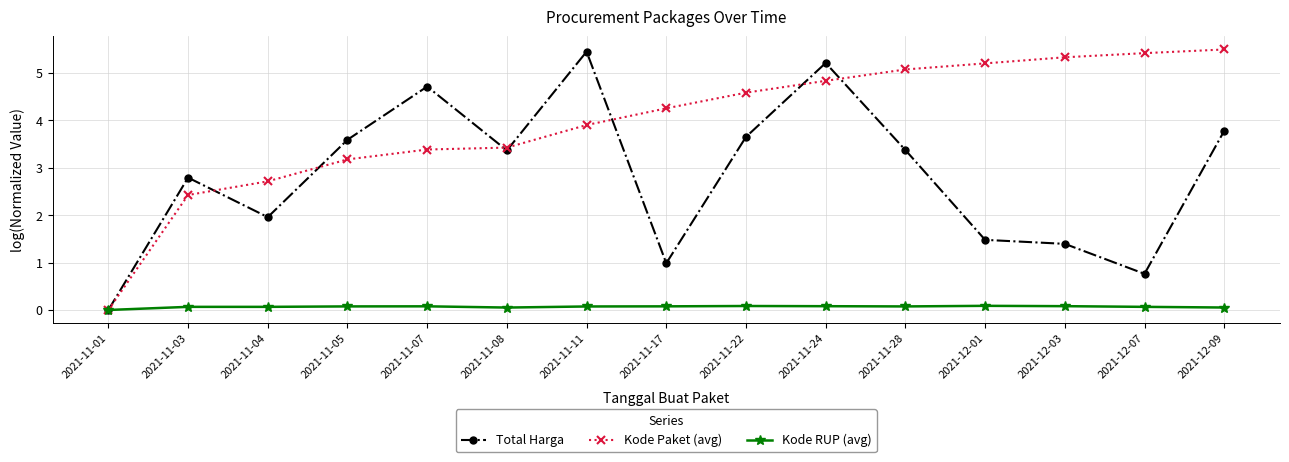

Is the value of Total Harga at 2021-11-08 greater than the value of Kode Paket (avg) at 2021-11-04?

Yes